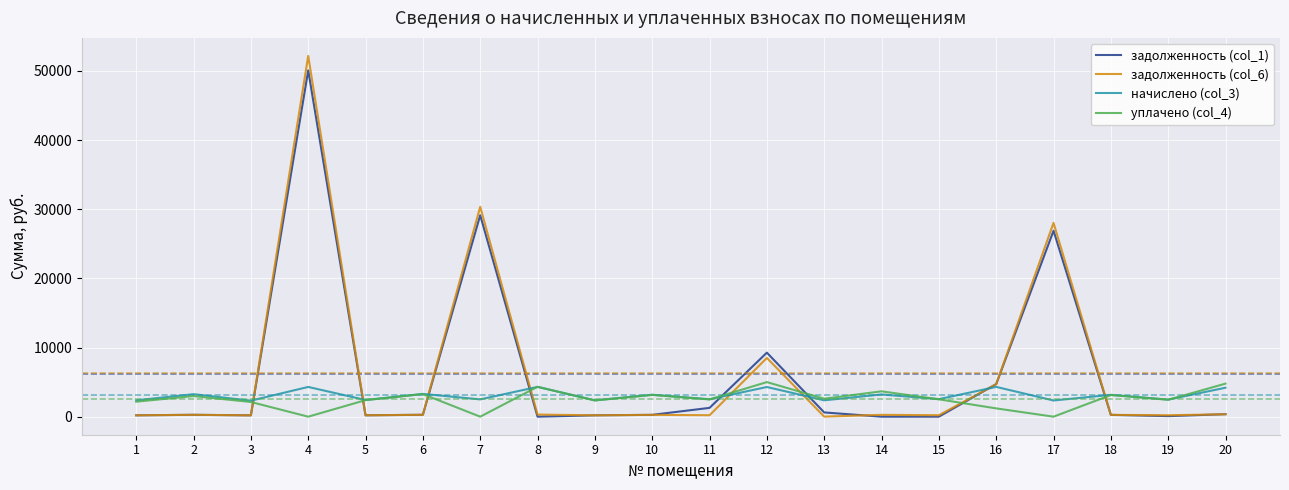

Is it true that начислено (col_3) equals 2533.4 at 15?

True